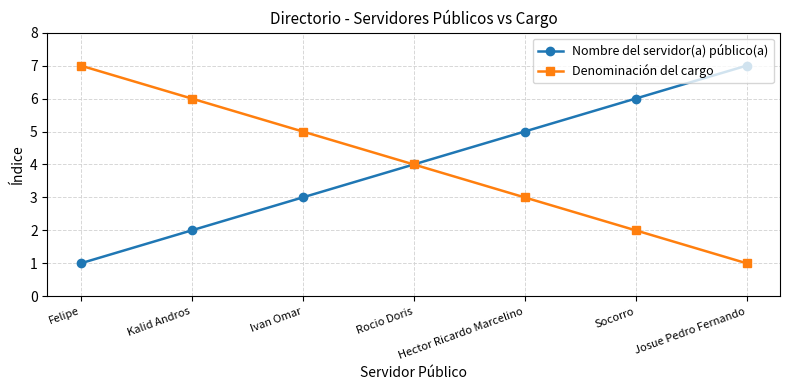

Where is Nombre del servidor(a) público(a) nearest to the value 4?

Rocio Doris